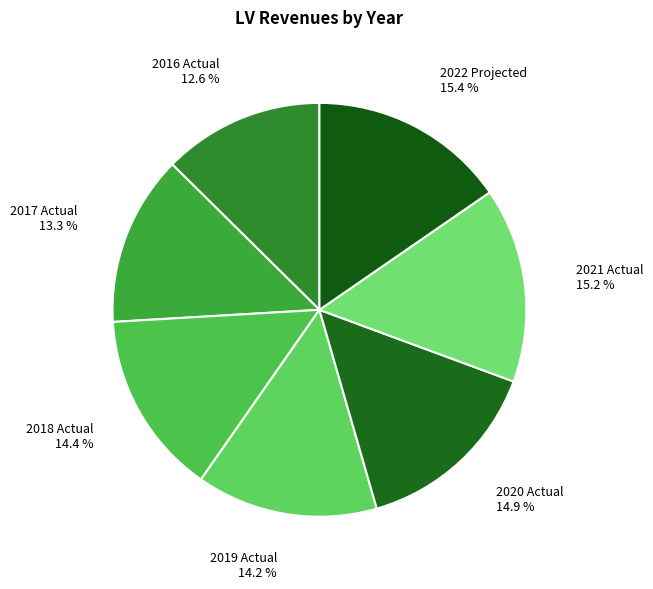

What is the total percentage of 2017 Actual 13.3 % and 2022 Projected 15.4 %?

28.7%